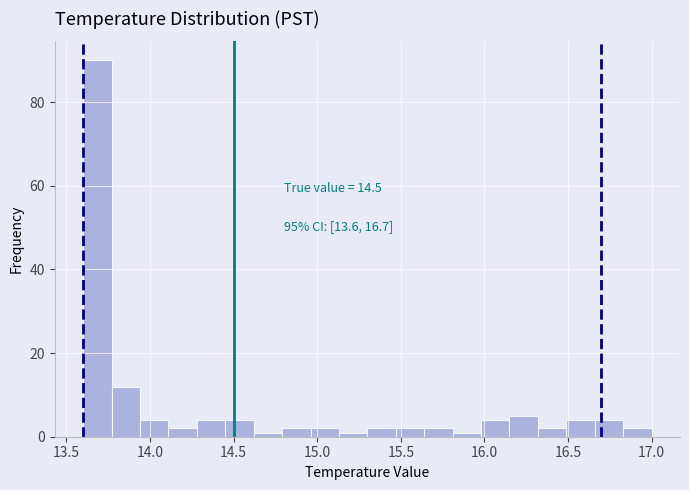

Read against the x-axis, roughly where is the centre of the tallest bar?

13.70